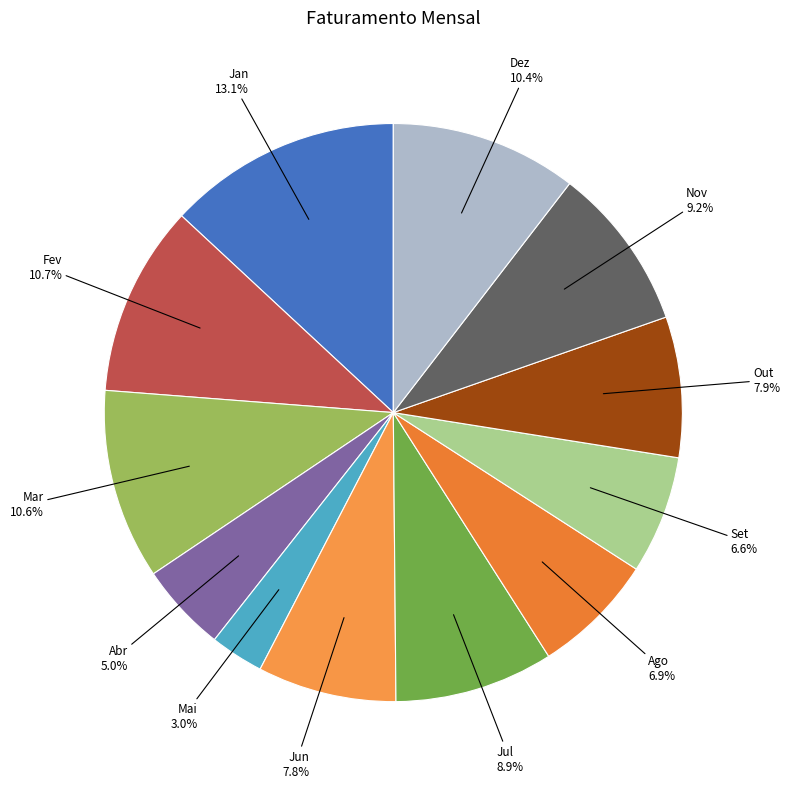

What portion of the pie excludes Ago?

93.1%